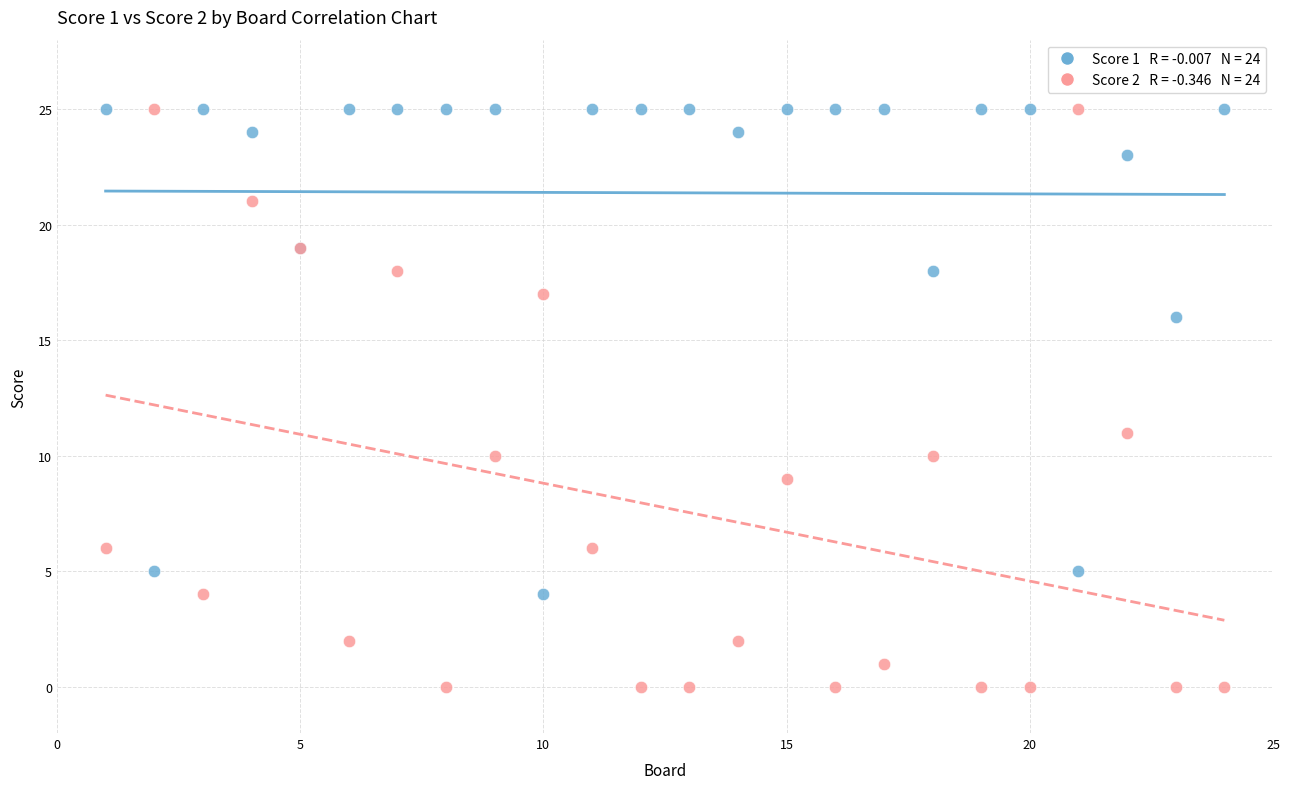

Across all series, what Y value is closest to 12?

11